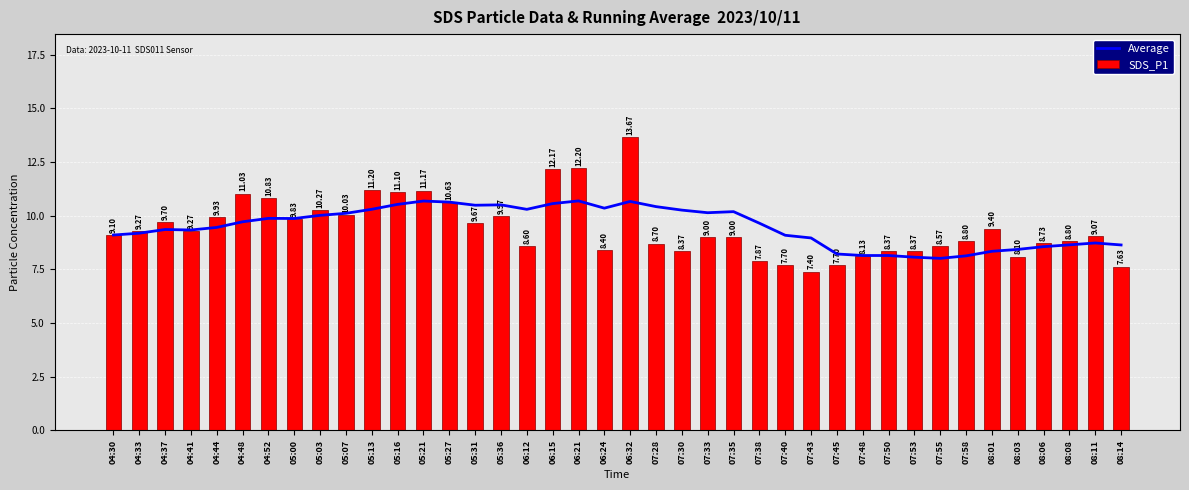

What are all the series names shown in the legend?

Average, SDS_P1